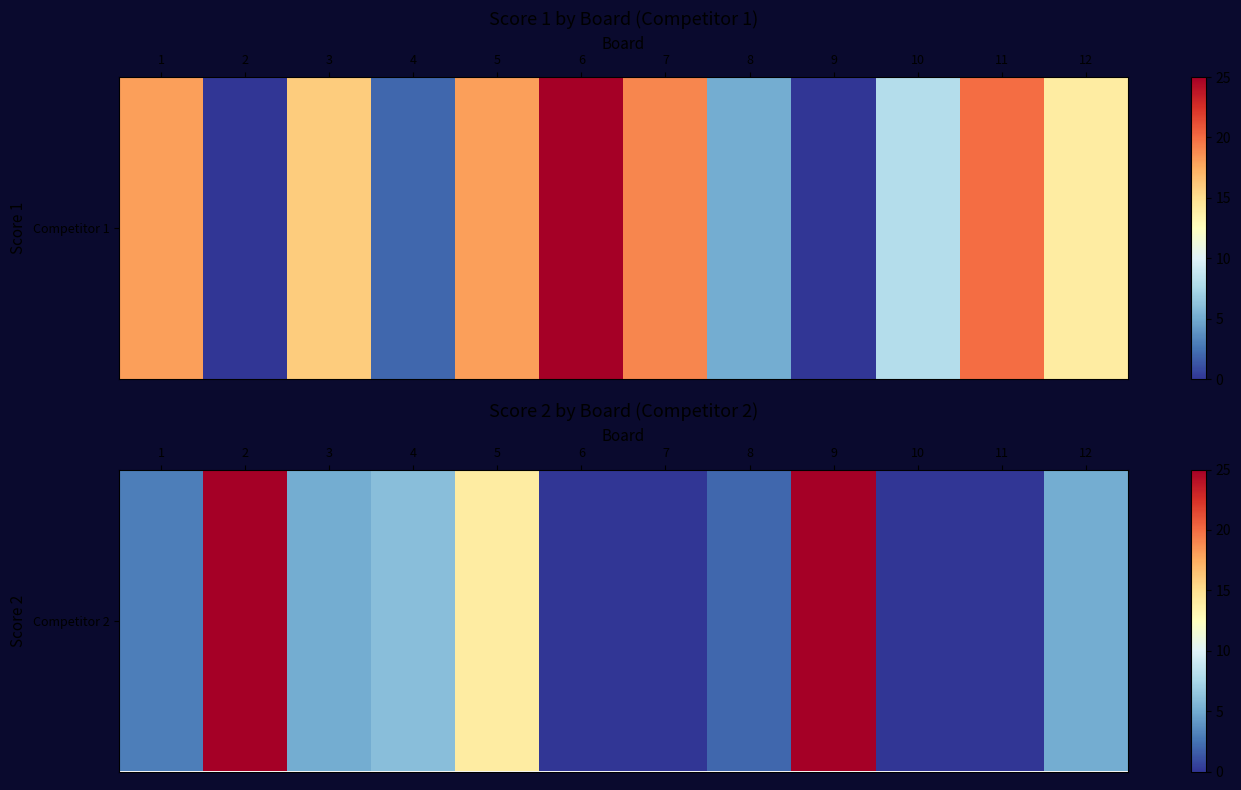

Which label corresponds to the smallest value in the chart?

6